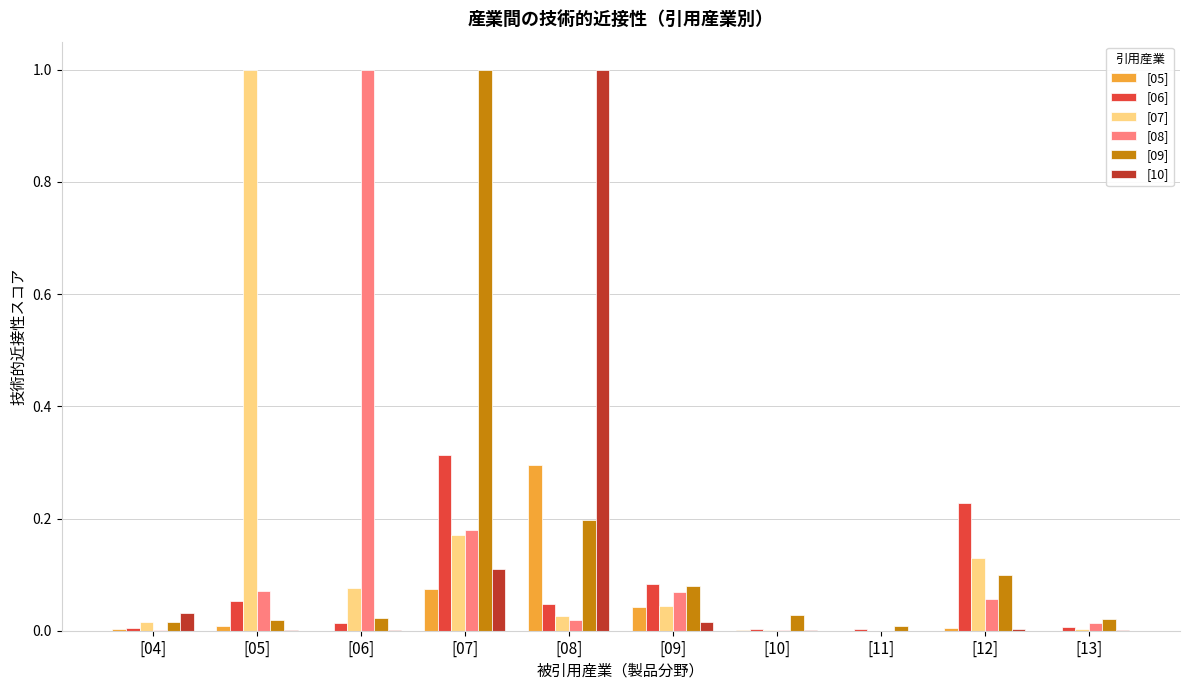

What is the greatest value displayed?

1.0